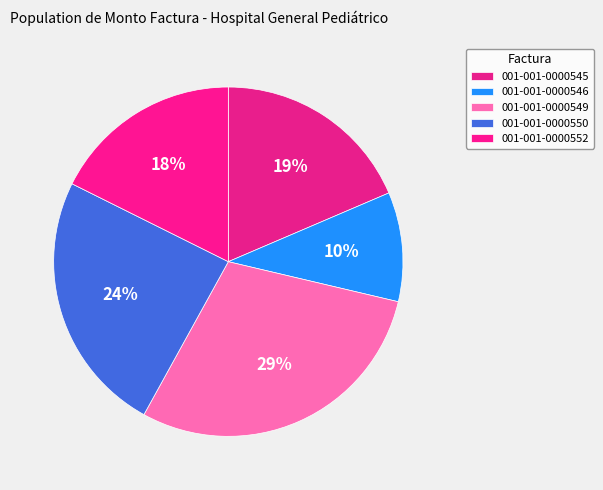

Count the number of slices in the pie.

5